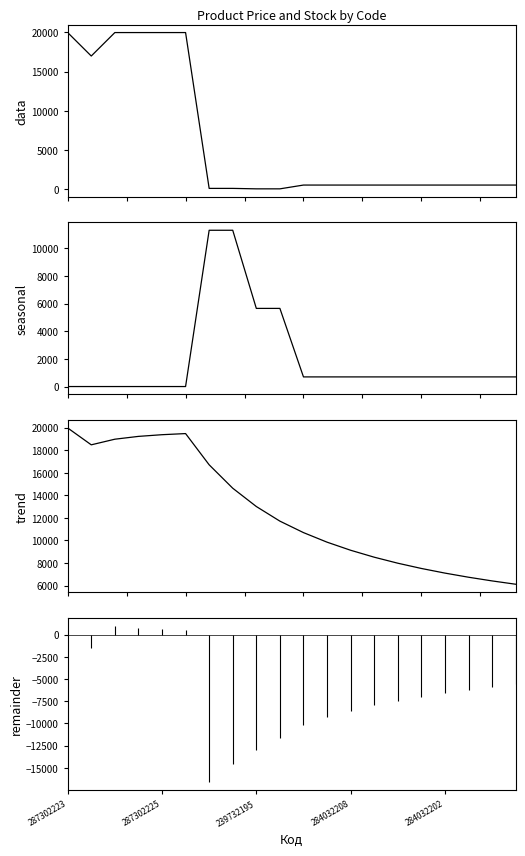

What is the average value of the seasonal series?

2042.6